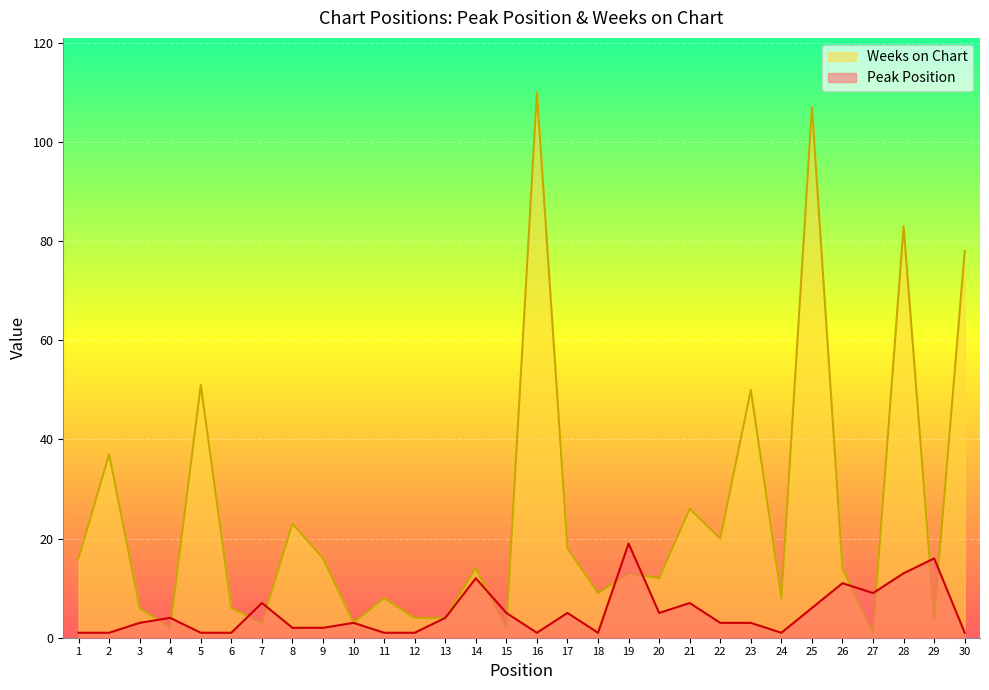

What value does the Peak Position series have at 8?

2